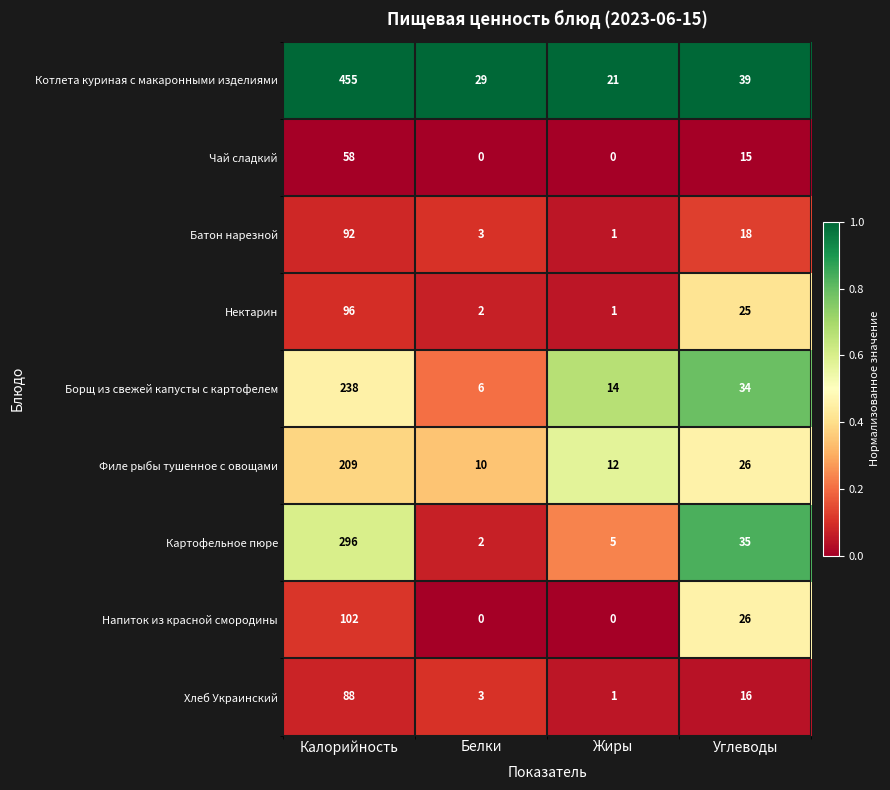

What is the total value across all series at Жиры?

55